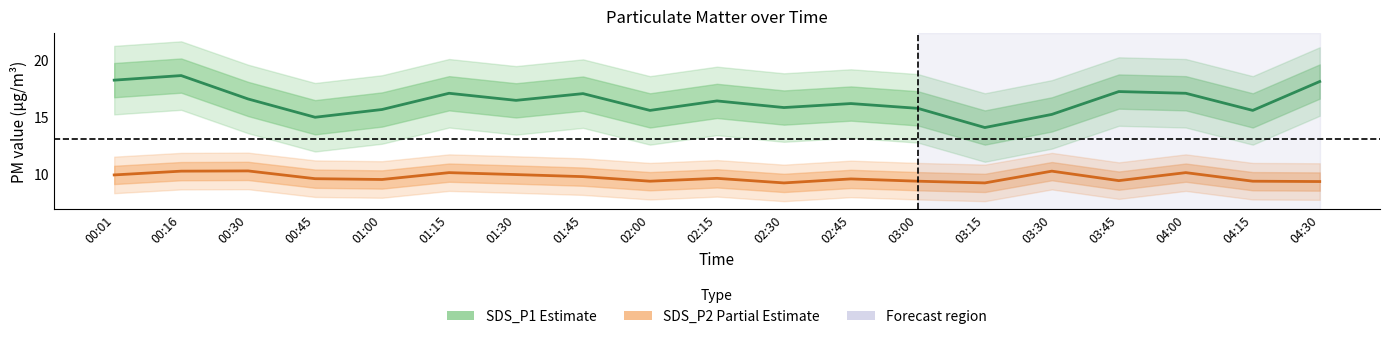

Does the chart display data point markers on the line(s)?

No